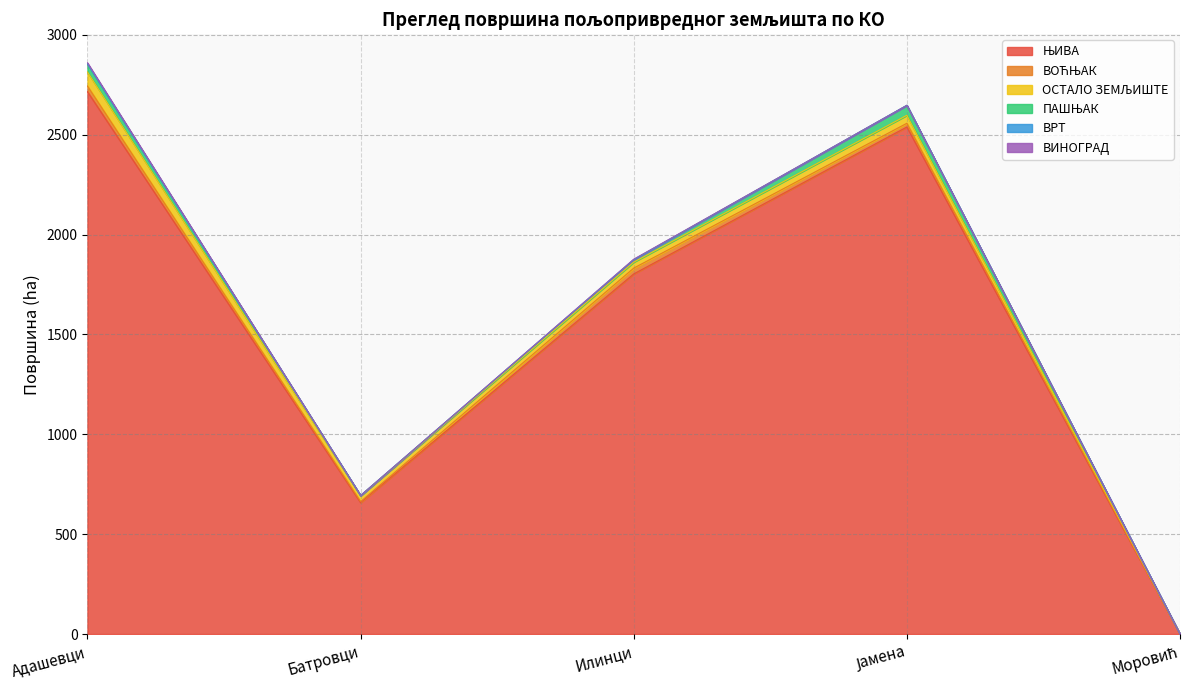

What position from the left is Моровић?

5